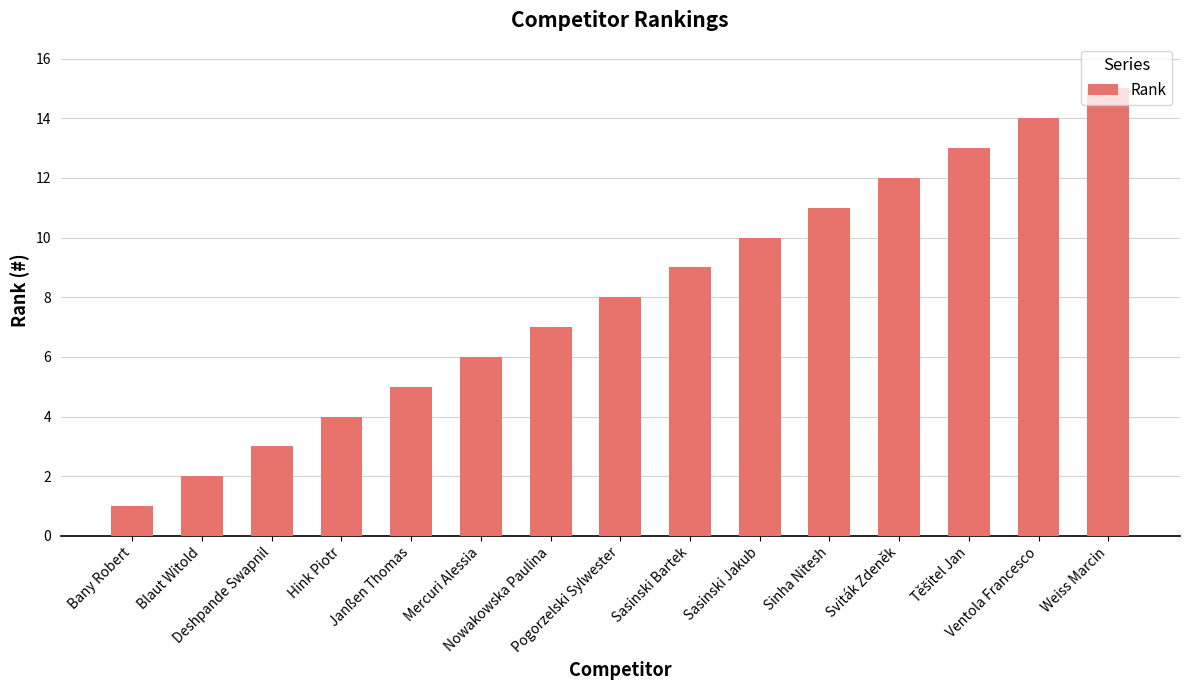

What is the difference between the values at Bany Robert and Mercuri Alessia?

5